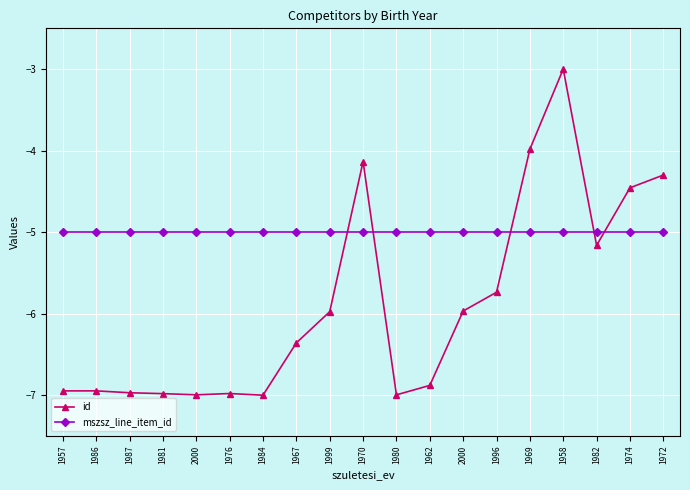

How many data points does each series have?

19